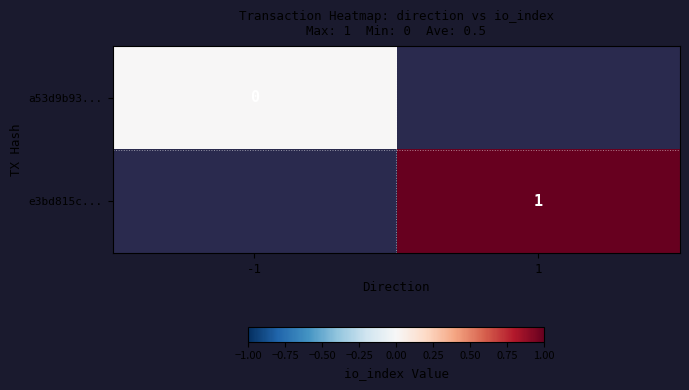

Count the number of categories in the chart.

2